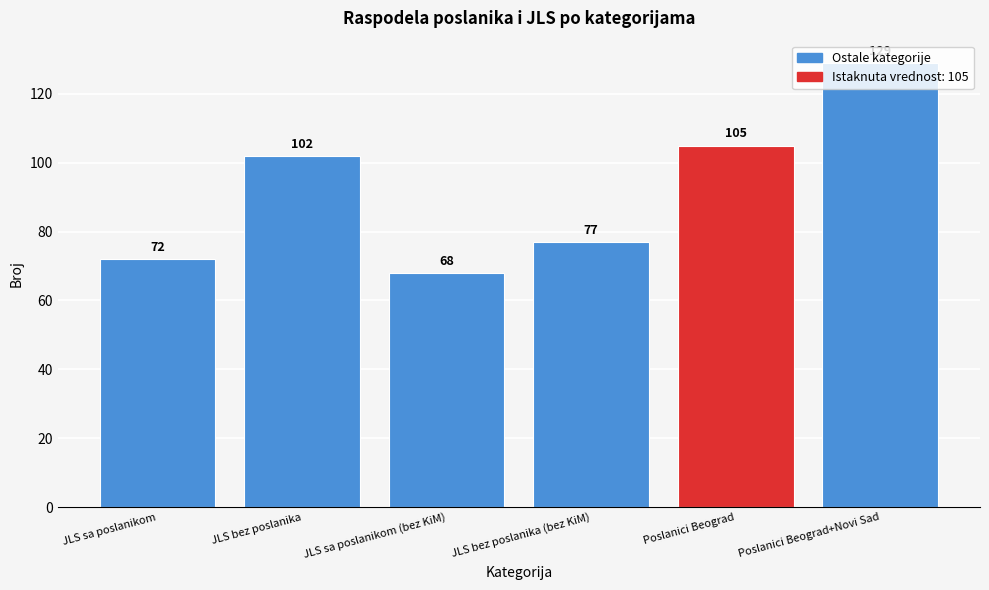

What is the label of the 3rd bar from the right?

JLS bez poslanika (bez KiM)